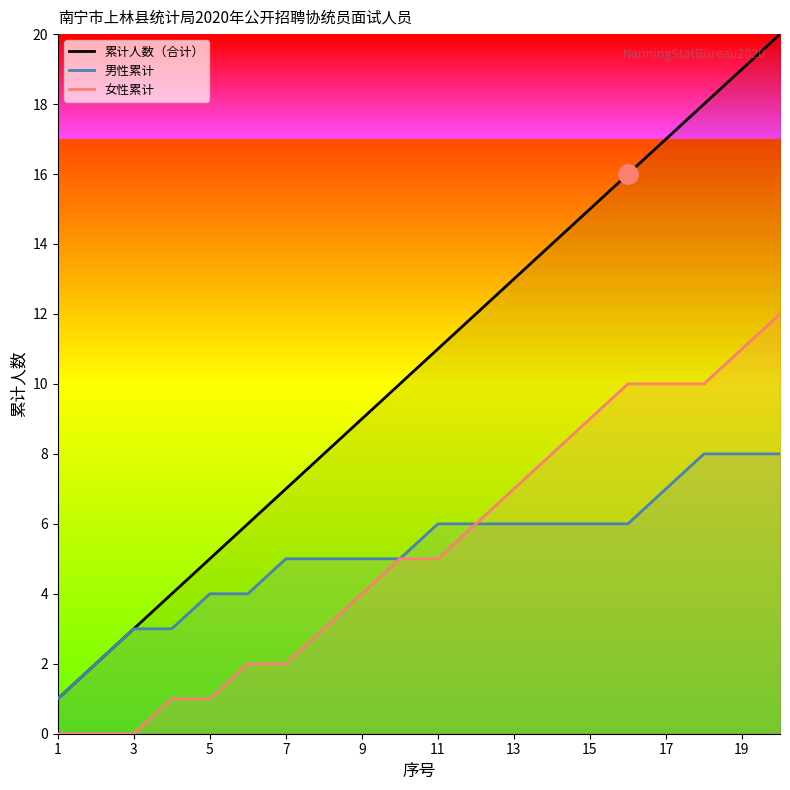

True or false: 累计人数（合计） and 女性累计 intersect in this chart.

False